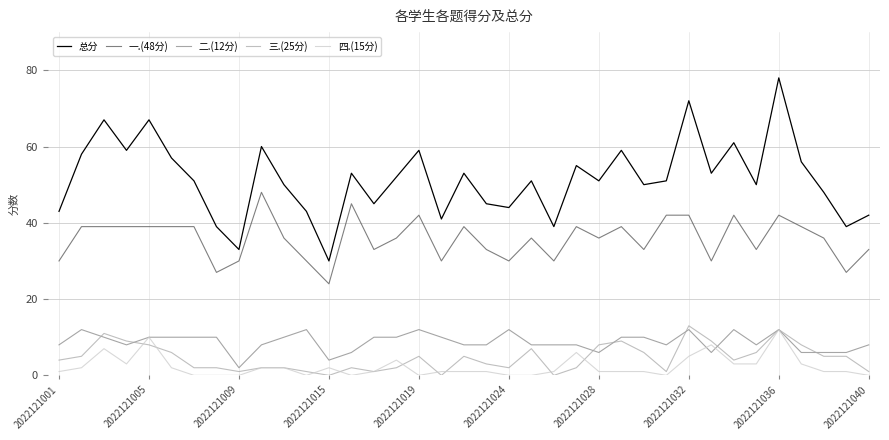

What is the greatest value displayed?

78